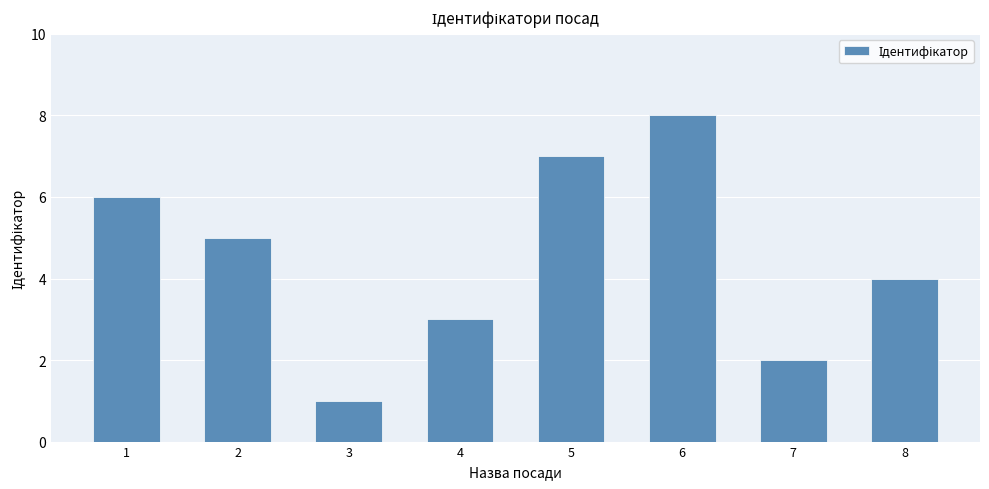

Does the chart contain any negative values?

No